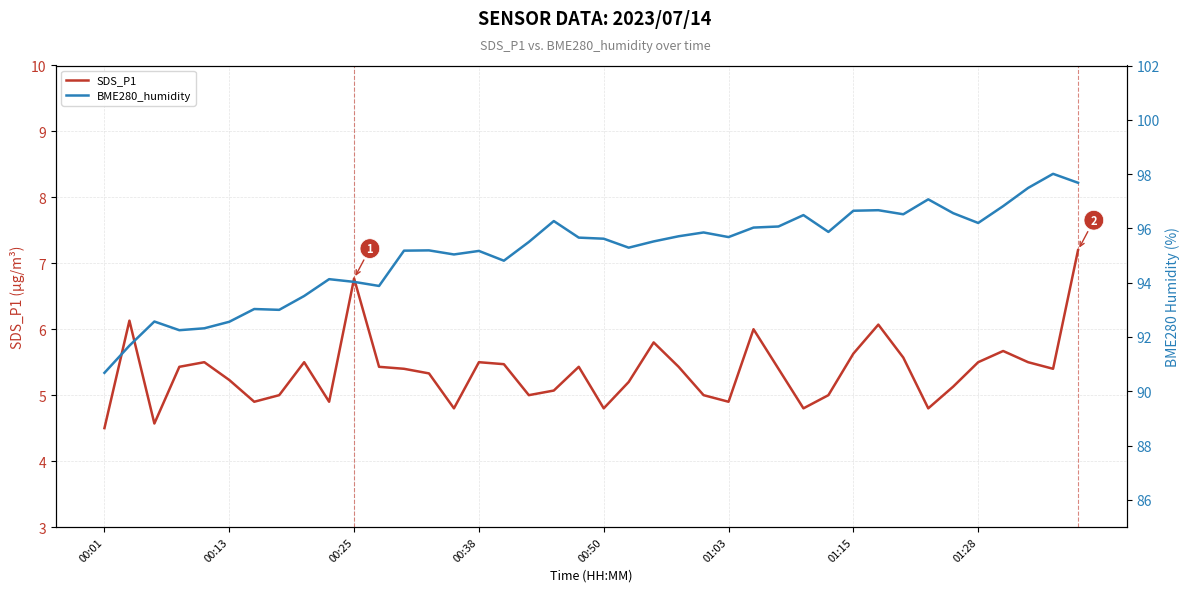

What is the minimum value for SDS_P1?

4.5